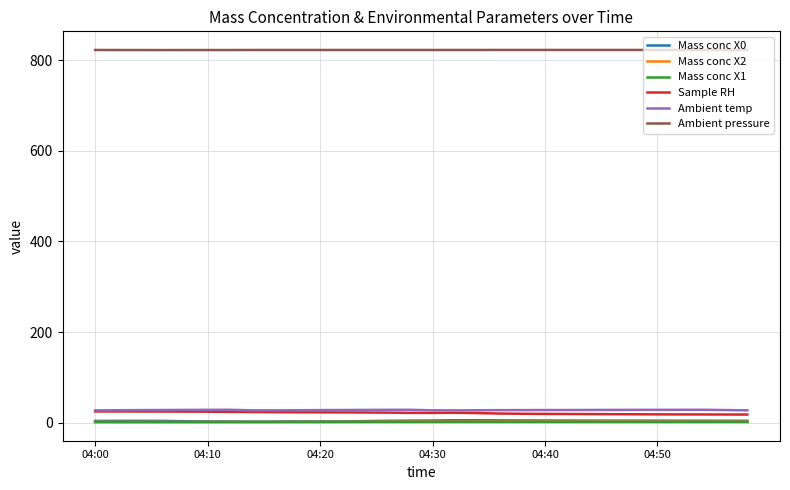

True or false: Ambient pressure and Ambient temp cross at least once.

False